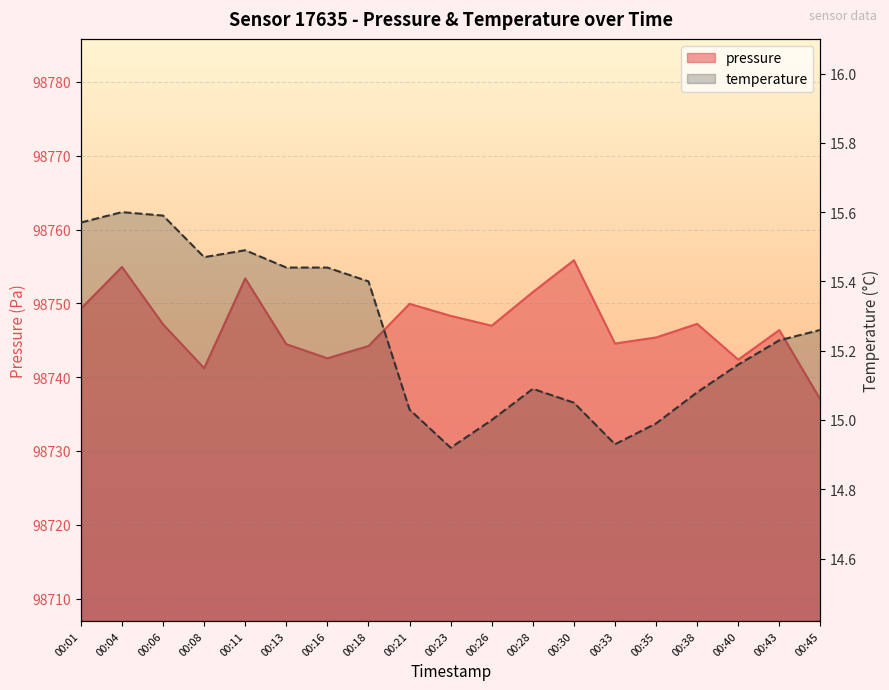

Is the value of pressure at 00:28 greater than the value of temperature at 00:43?

Yes